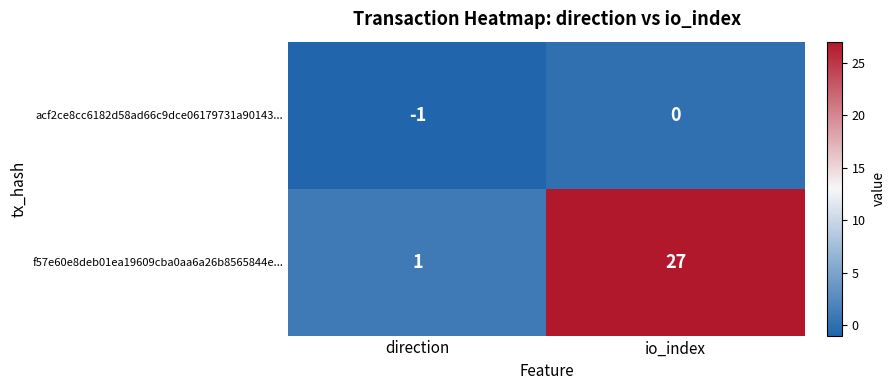

Where is f57e60e8deb01ea19609cba0aa6a26b8565844e... nearest to the value 14?

direction